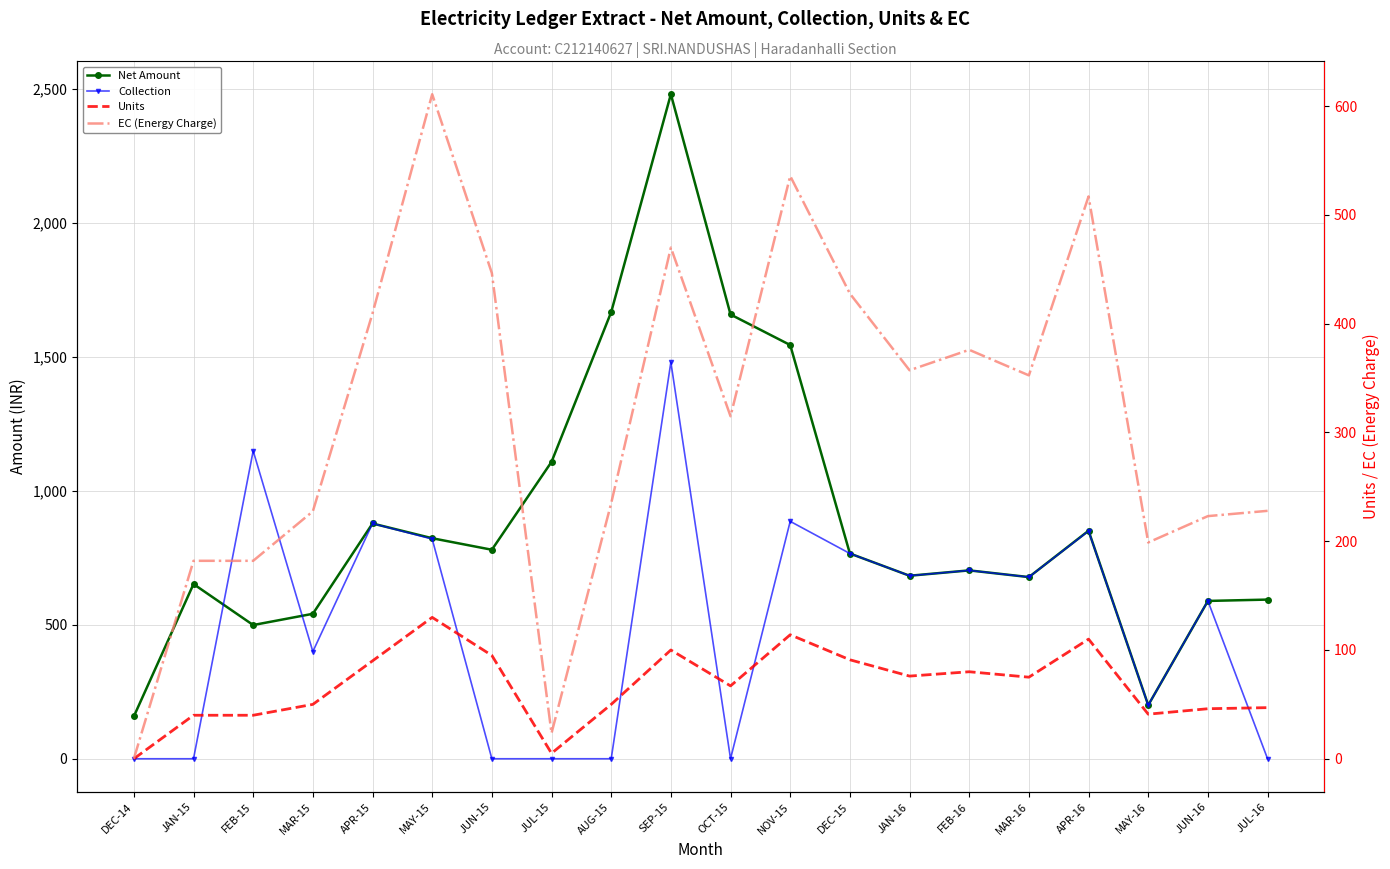

What is the label of the 9th point from the left?

AUG-15